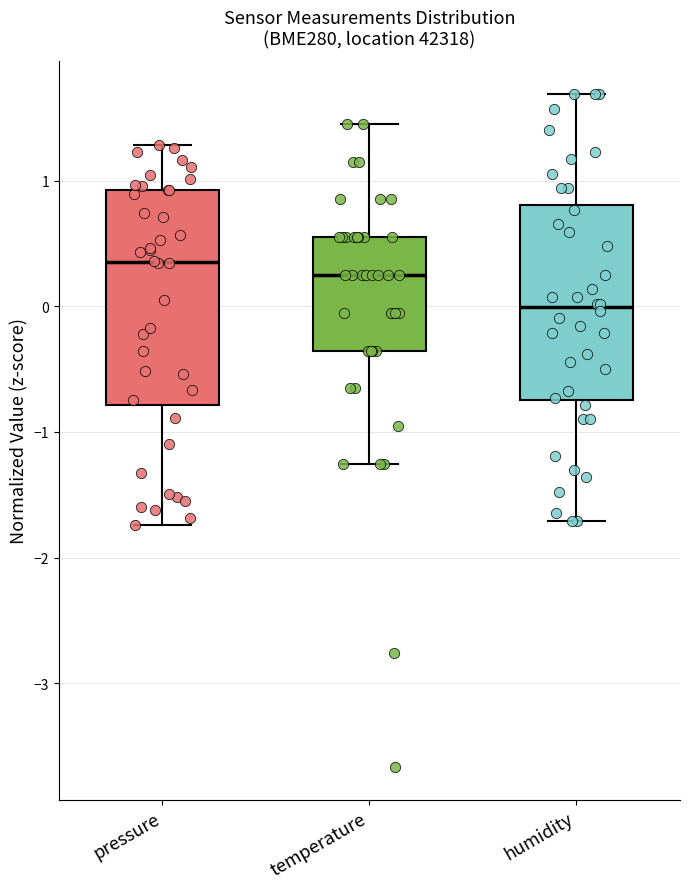

Reading left to right, read every box against the y-axis: the position of its median line, the range the box covers, and the ends of its whiskers. The values are not printed on the chart, so give them approximately, as read against the axis.

pressure: median 0.4, box -0.8 to 0.9, whiskers -1.7 to 1.3
temperature: median 0.2, box -0.4 to 0.5, whiskers -1.3 to 1.5
humidity: median 0.0, box -0.7 to 0.8, whiskers -1.7 to 1.7